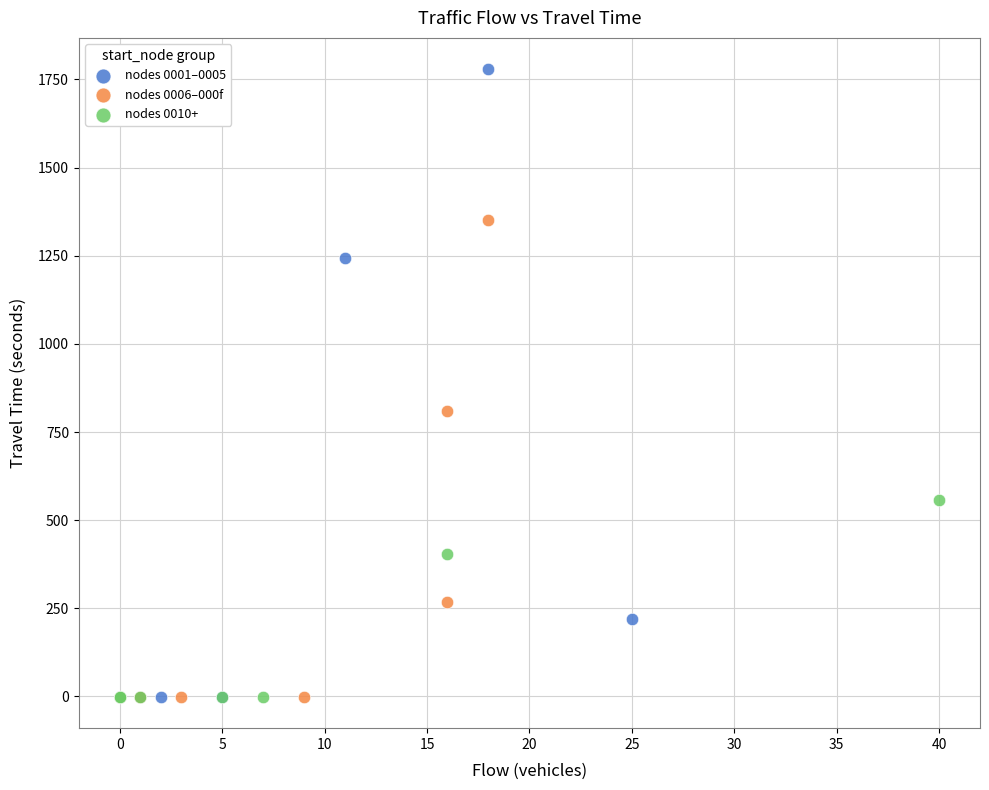

Which series reaches the maximum Y coordinate?

nodes 0001–0005